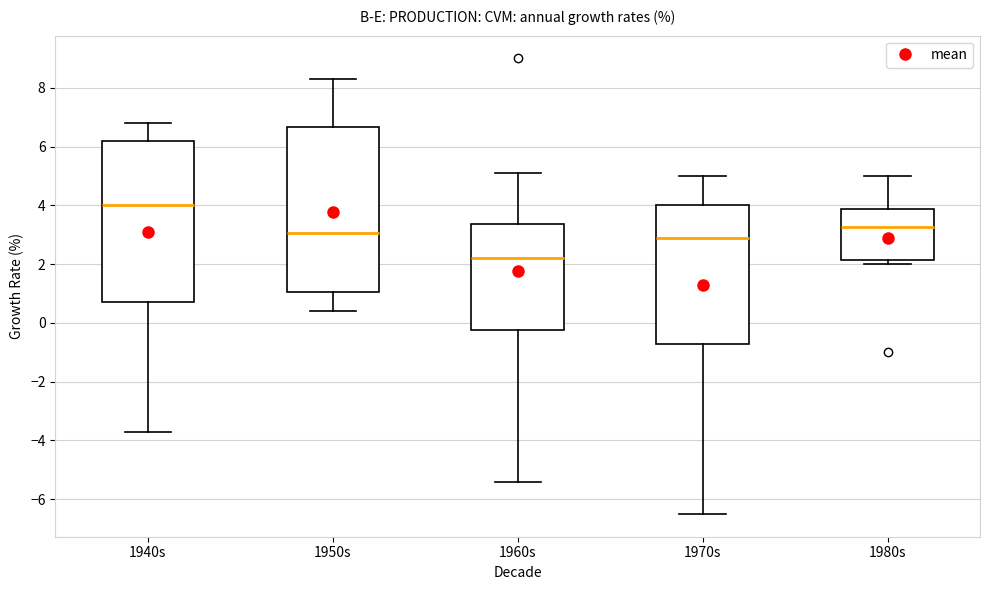

Where is the lower edge of the box for 1960s on the y-axis? The values are not printed on the chart, so give them approximately, as read against the axis.

-0.2